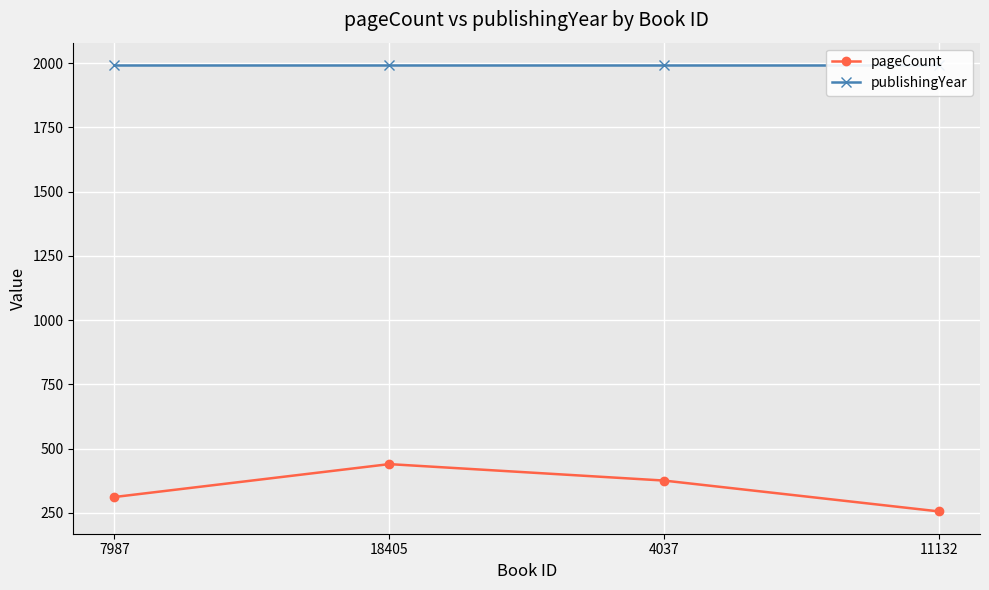

Reading left to right, what are all the values shown in this chart?

pageCount: 7987=312	18405=440	4037=376	11132=256
publishingYear: 7987=1993	18405=1993	4037=1993	11132=1993